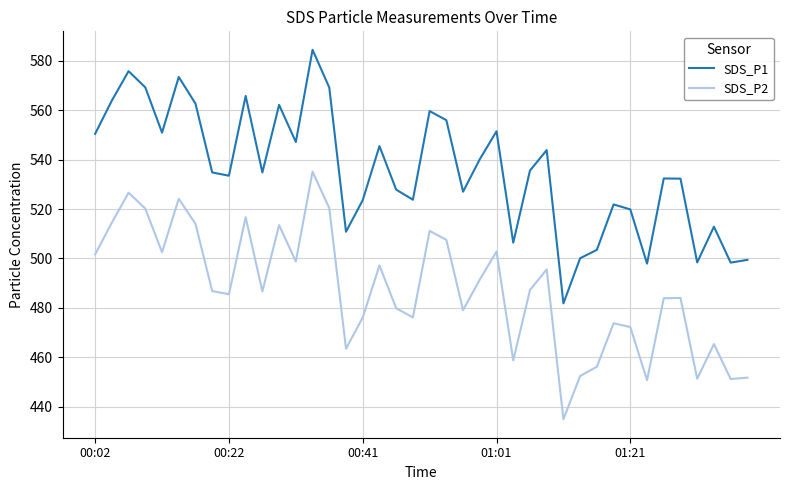

At how many categories does at least one series exceed 444?

40